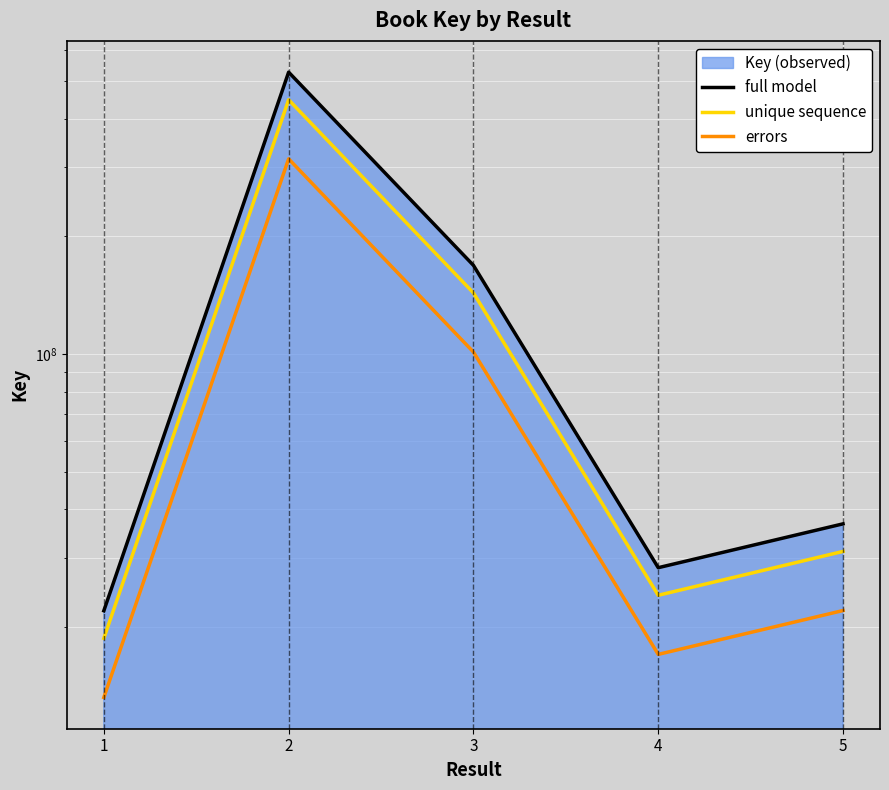

What is the spread (max minus min) of values at 2?

210375420.8